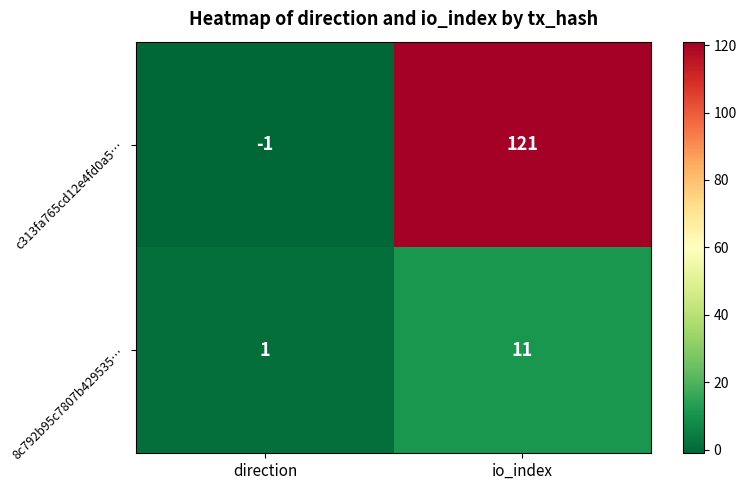

Count the number of data series in this chart.

2